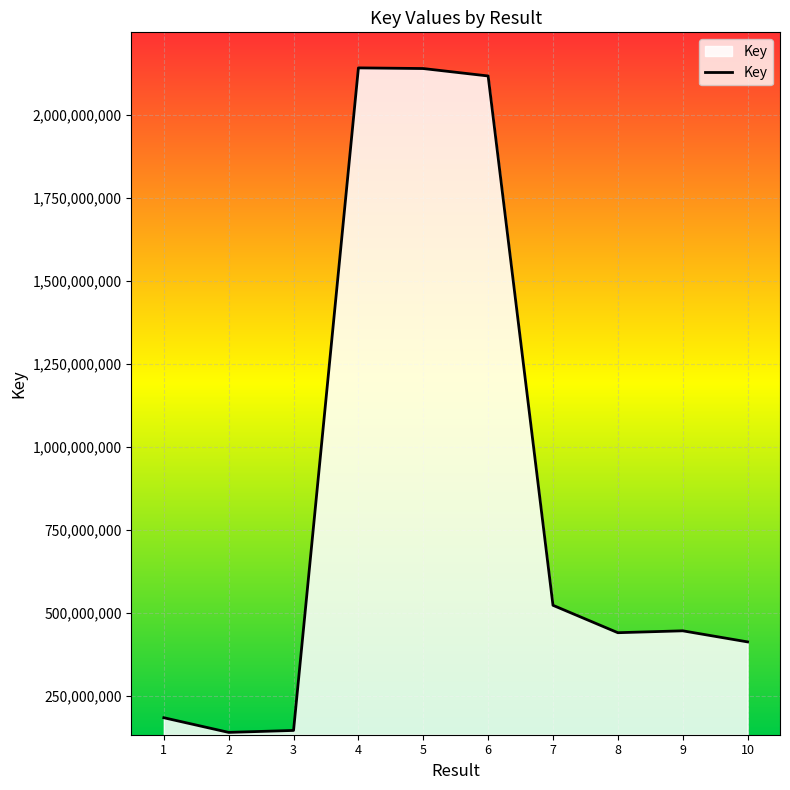

Between 5 and 6, which is larger?

5